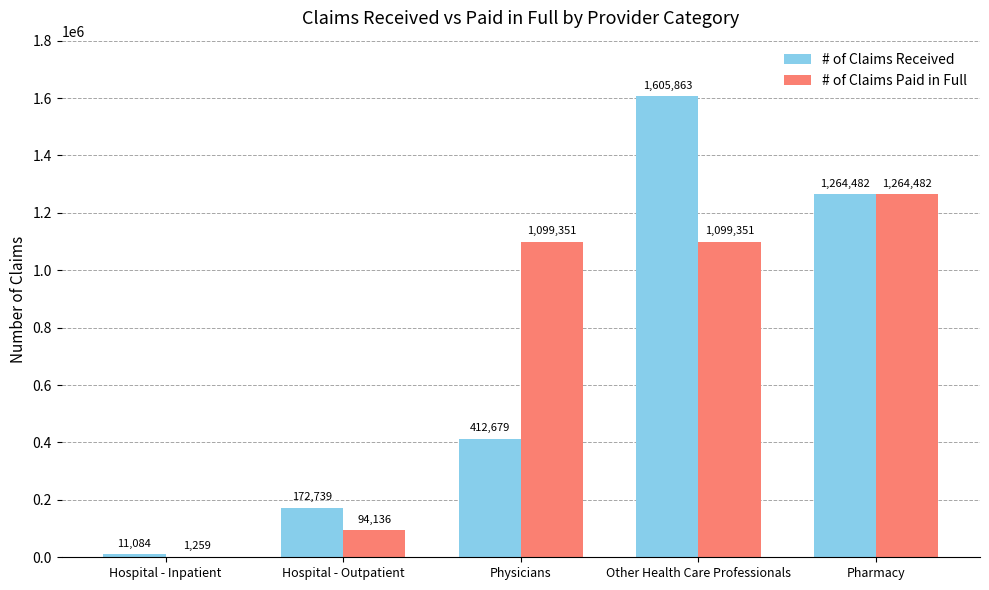

What is the approximate value of # of Claims Received at Hospital - Outpatient?

172739